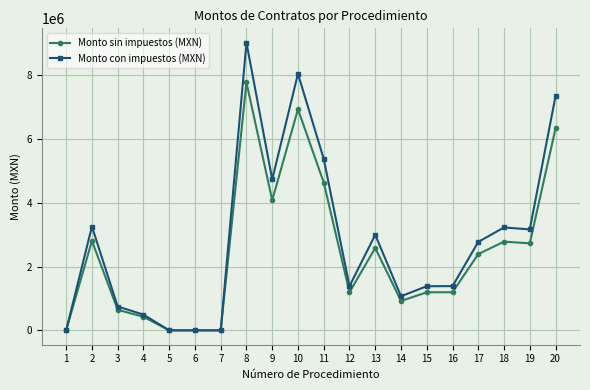

What is the greatest value displayed?

9028789.2